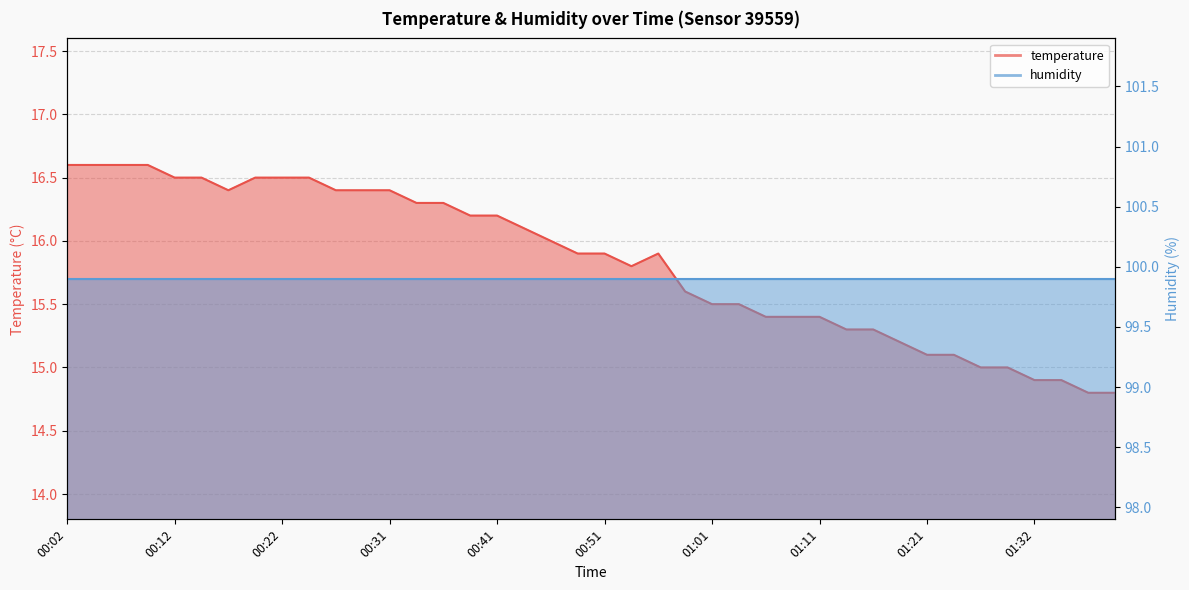

Where is the first local maximum?

00:56